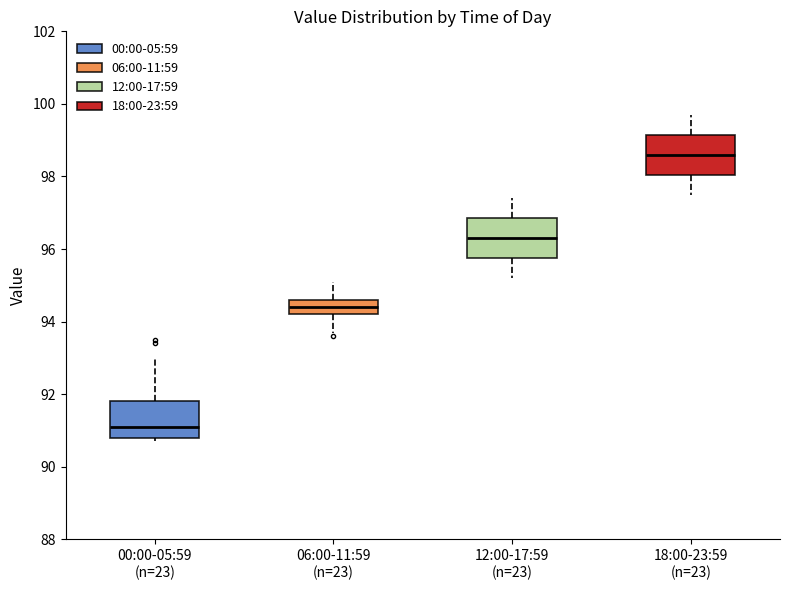

Which box has the lowest median line?

00:00-05:59 (n=23)